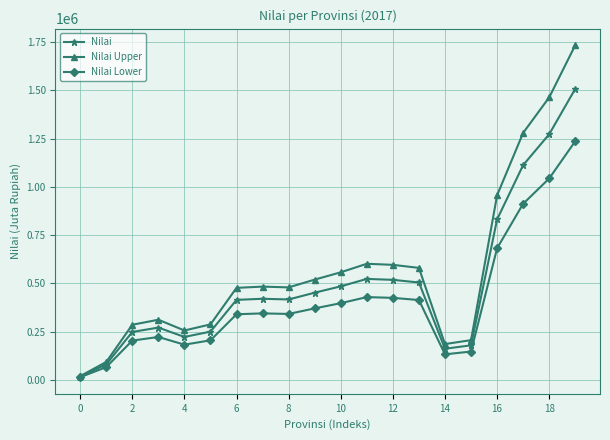

How many lines are shown in the chart?

3